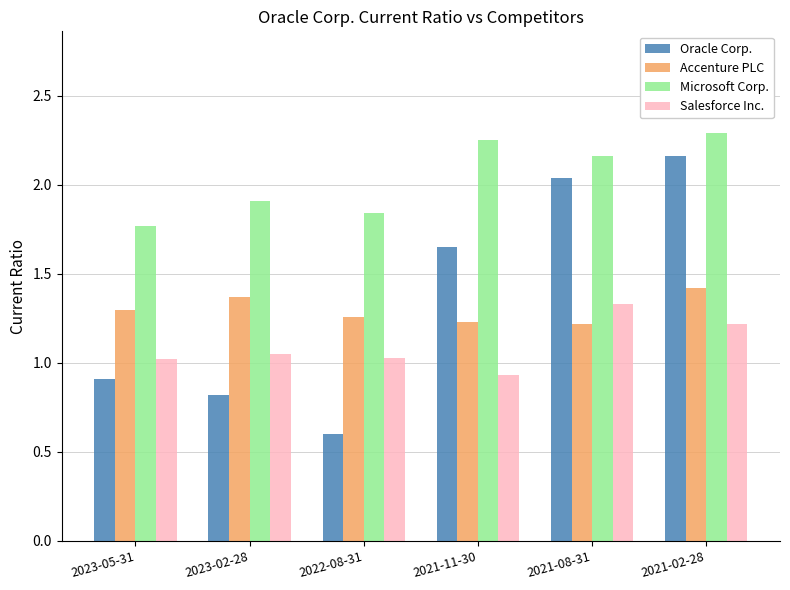

How many distinct data groups are displayed?

4